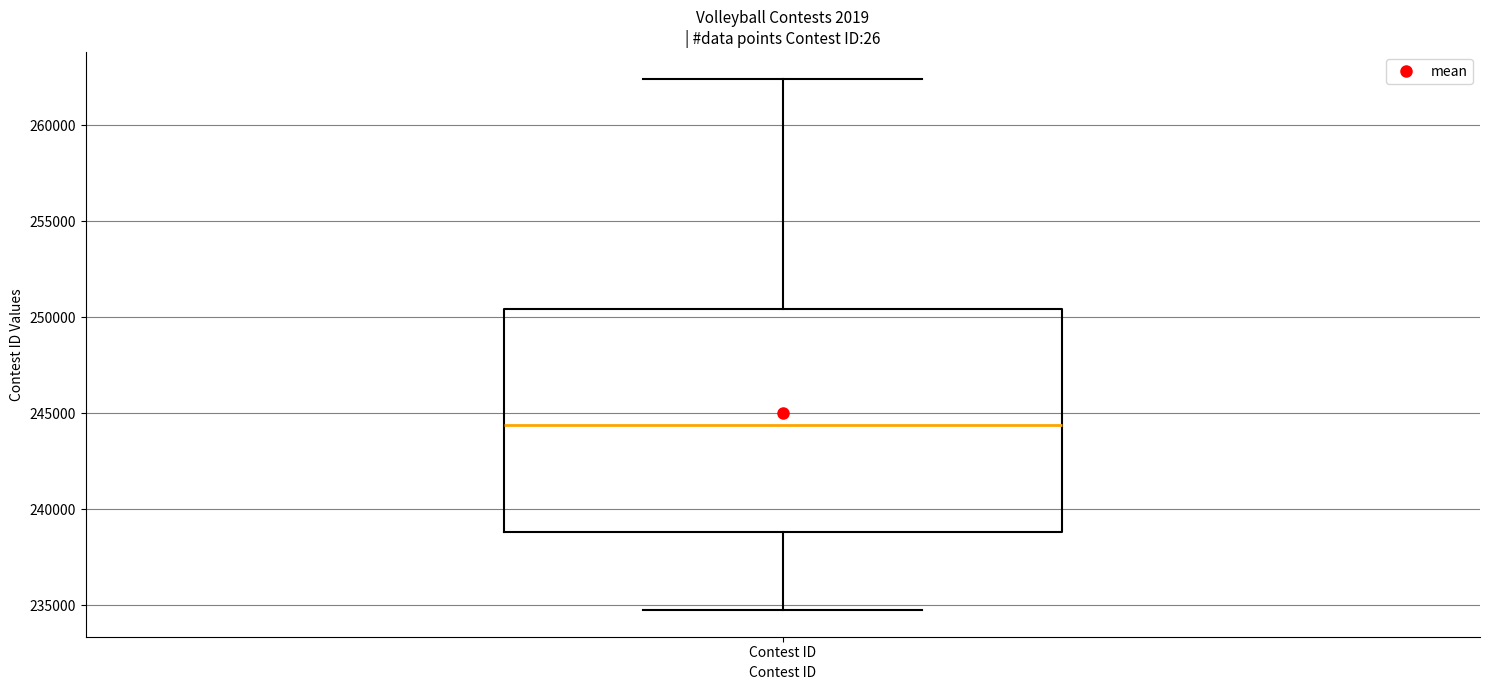

Read this box plot against the y-axis: the position of the median line, the range covered by the box, and the ends of both whiskers. The values are not printed on the chart, so give them approximately, as read against the axis.

median 244500, box 239000 to 250500, whiskers 235000 to 262500